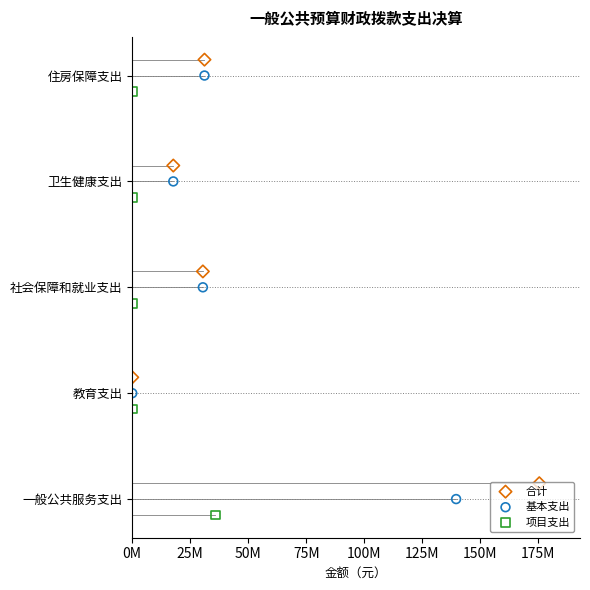

Which series has the largest total across all categories?

合计